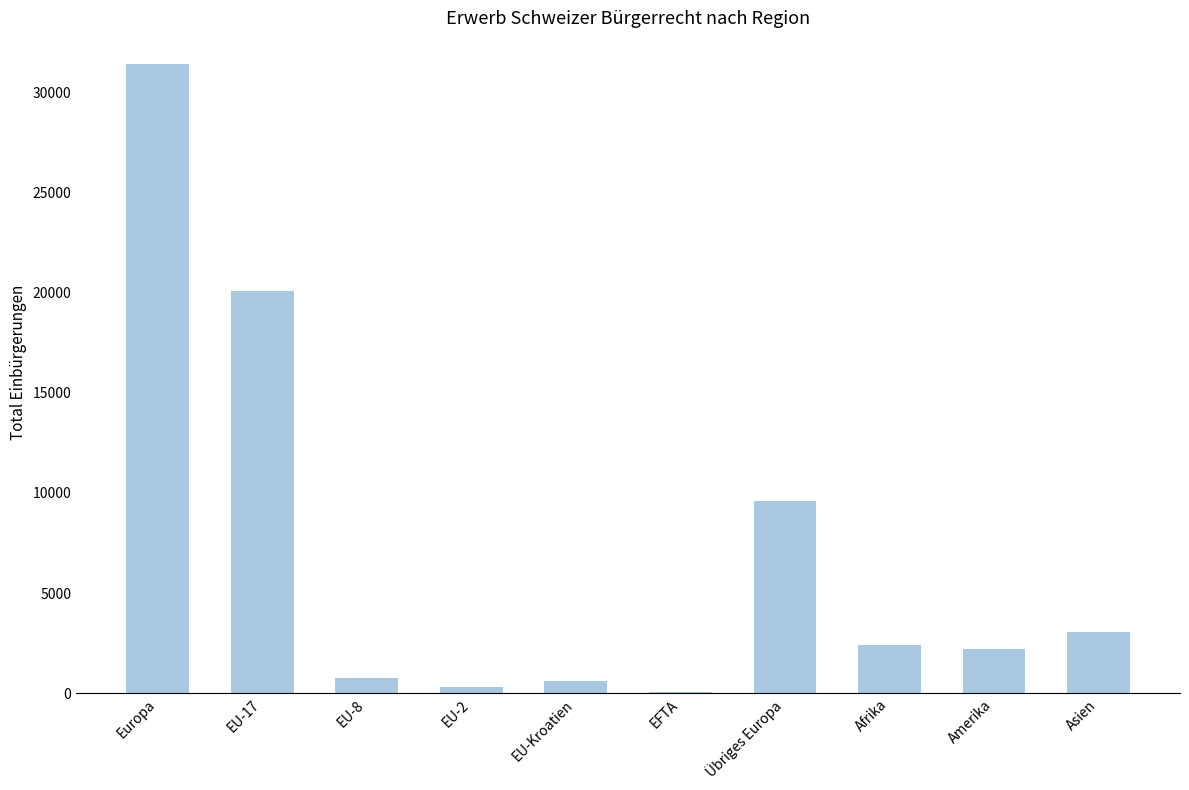

Approximately how many times larger is the value at Afrika compared to Europa?

0.1